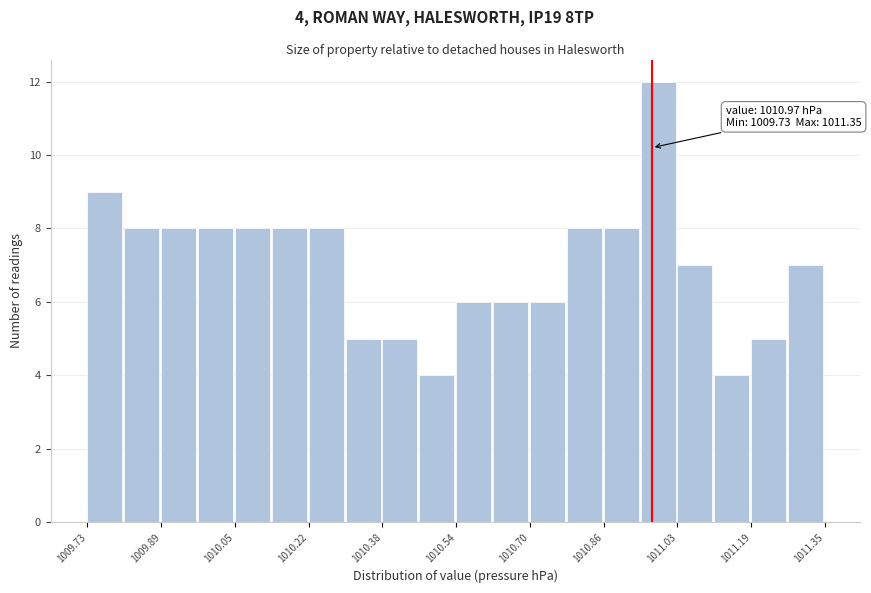

Over which range of the x-axis is the bar tallest?

1010.94 to 1011.02